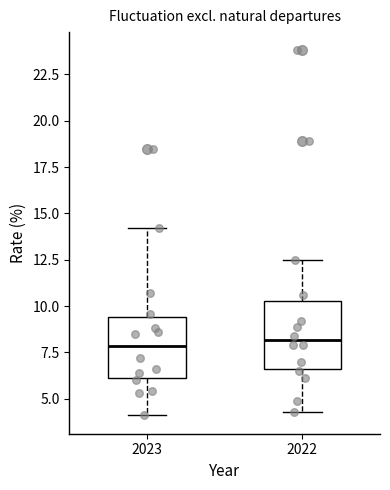

Reading left to right, transcribe this box plot: for each box, give where its median line is, the range the box spans, and where its two whiskers end, as read against the y-axis. The values are not printed on the chart, so give them approximately, as read against the axis.

2023: median 8.0, box 6.0 to 9.5, whiskers 4.0 to 14.0
2022: median 8.0, box 6.5 to 10.5, whiskers 4.5 to 12.5